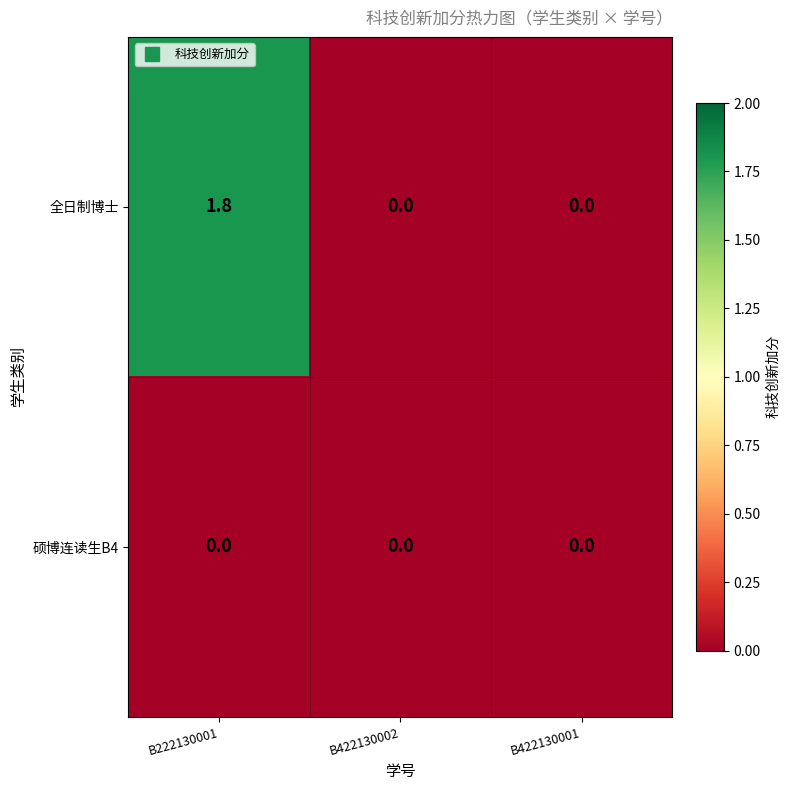

List the series in order of their peak value, lowest first.

硕博连读生B4, 全日制博士